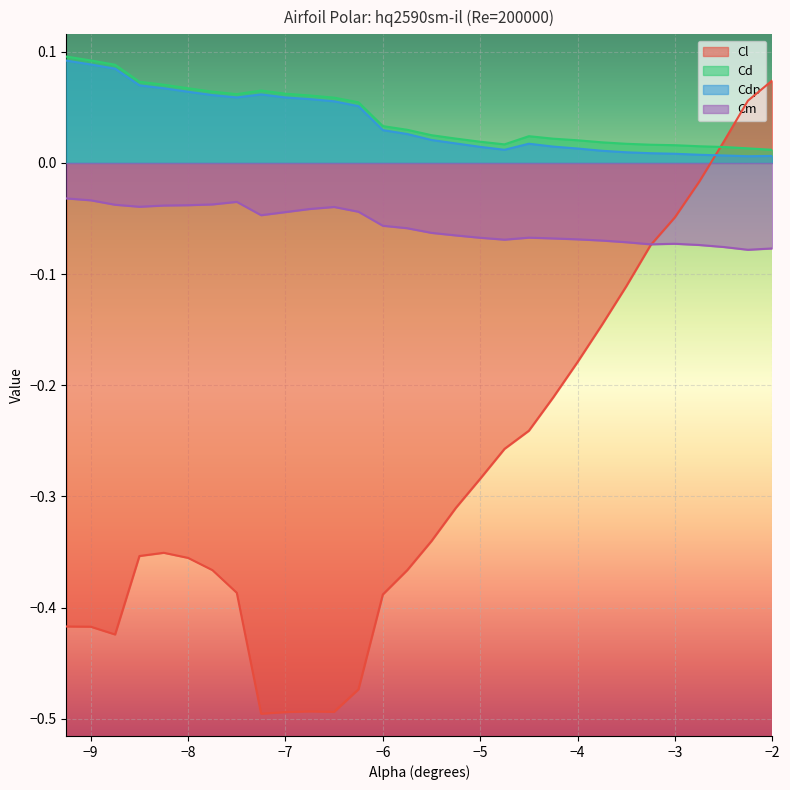

In Cm, how many points are higher than both neighbors (excluding endpoints)?

4